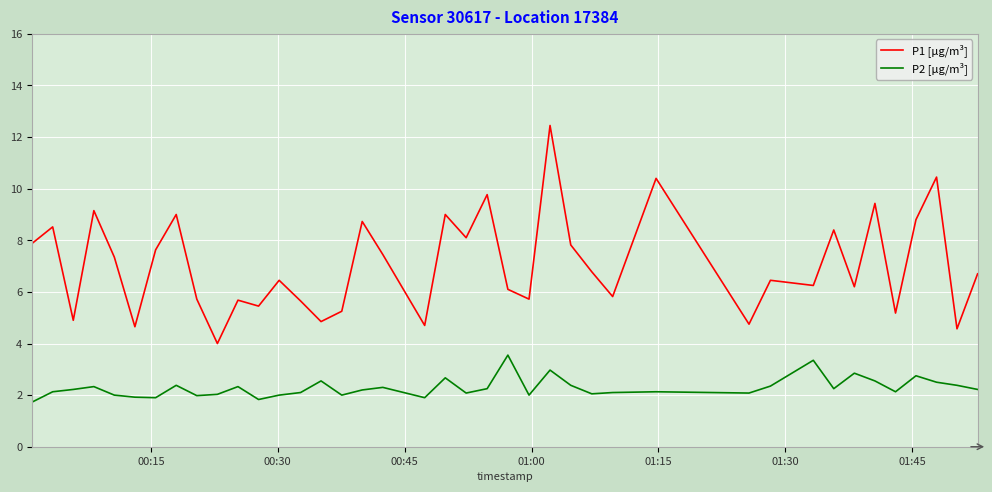

True or false: P2 [µg/m³] has more than 1 points higher than both neighbors.

True